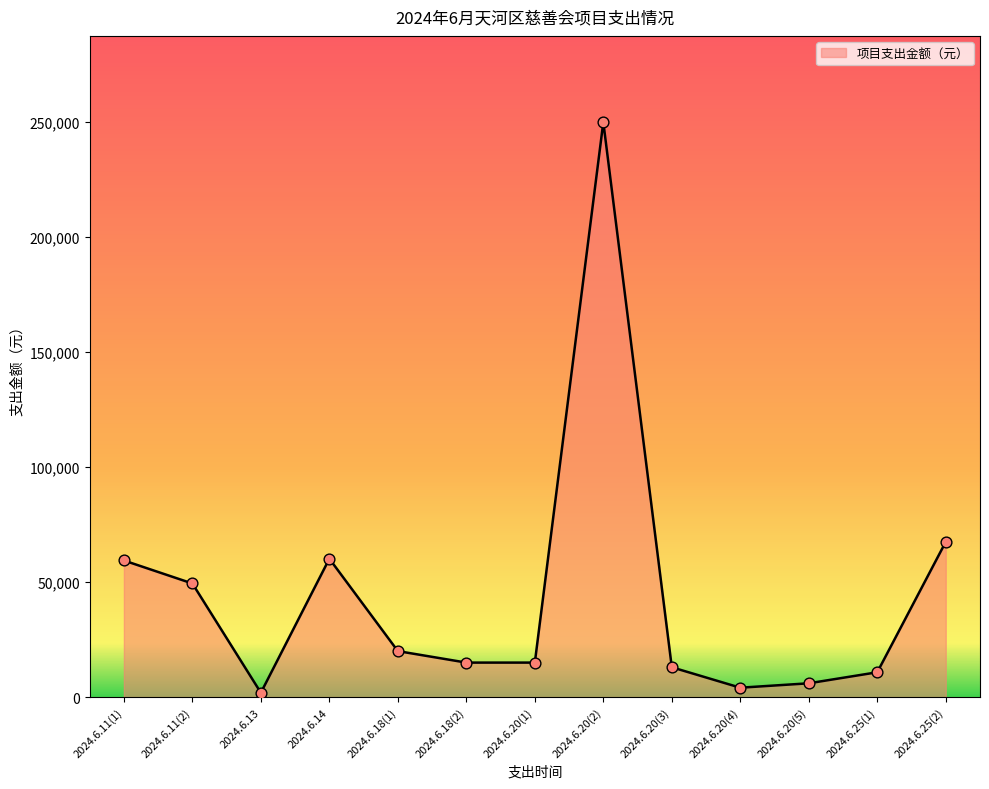

What is the ratio of the value at 2024.6.18(2) to the value at 2024.6.13?

7.9